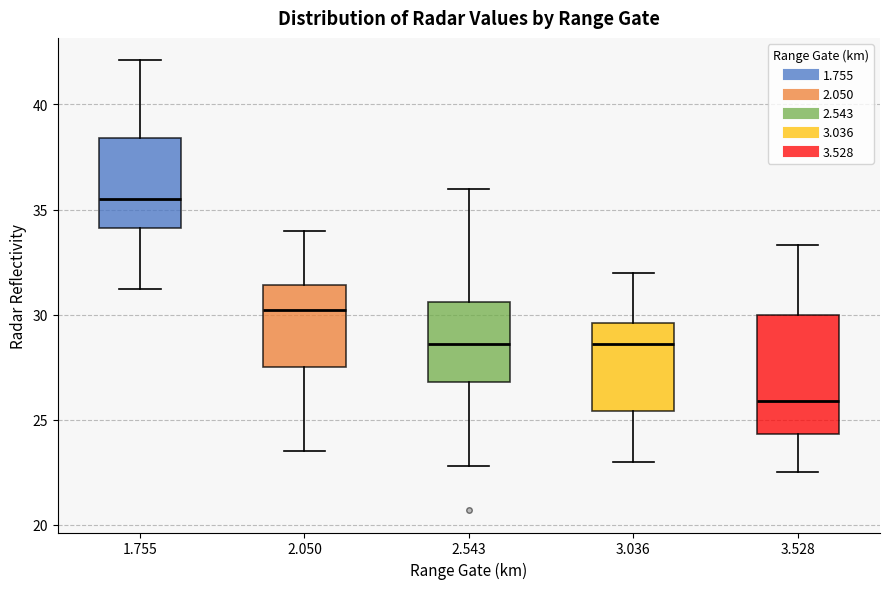

Reading left to right, read every box against the y-axis: the position of its median line, the range the box covers, and the ends of its whiskers. The values are not printed on the chart, so give them approximately, as read against the axis.

1.755: median 35.5, box 34.0 to 38.5, whiskers 31.0 to 42.0
2.050: median 30.0, box 27.5 to 31.5, whiskers 23.5 to 34.0
2.543: median 28.5, box 27.0 to 30.5, whiskers 23.0 to 36.0
3.036: median 28.5, box 25.5 to 29.5, whiskers 23.0 to 32.0
3.528: median 26.0, box 24.5 to 30.0, whiskers 22.5 to 33.5